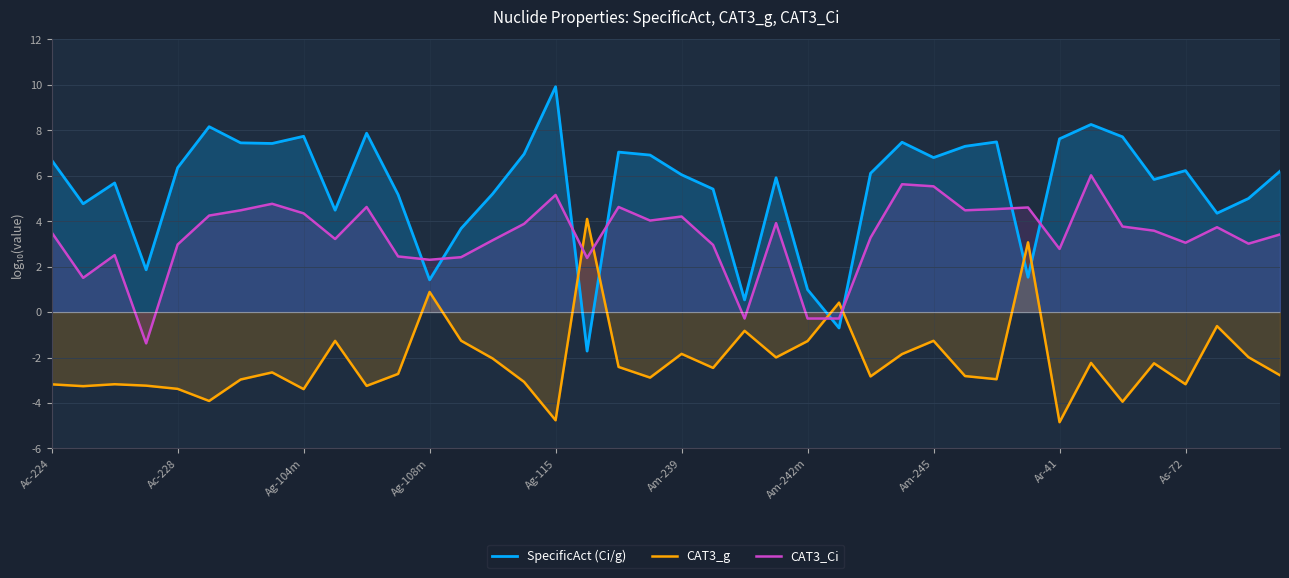

What is the difference between the highest and lowest values at Am-245?

8.1